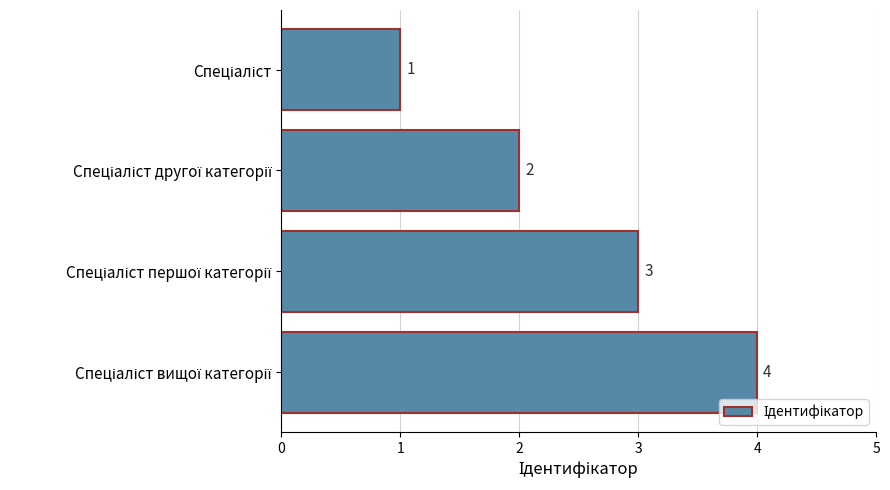

What is the difference between the maximum and minimum values?

3